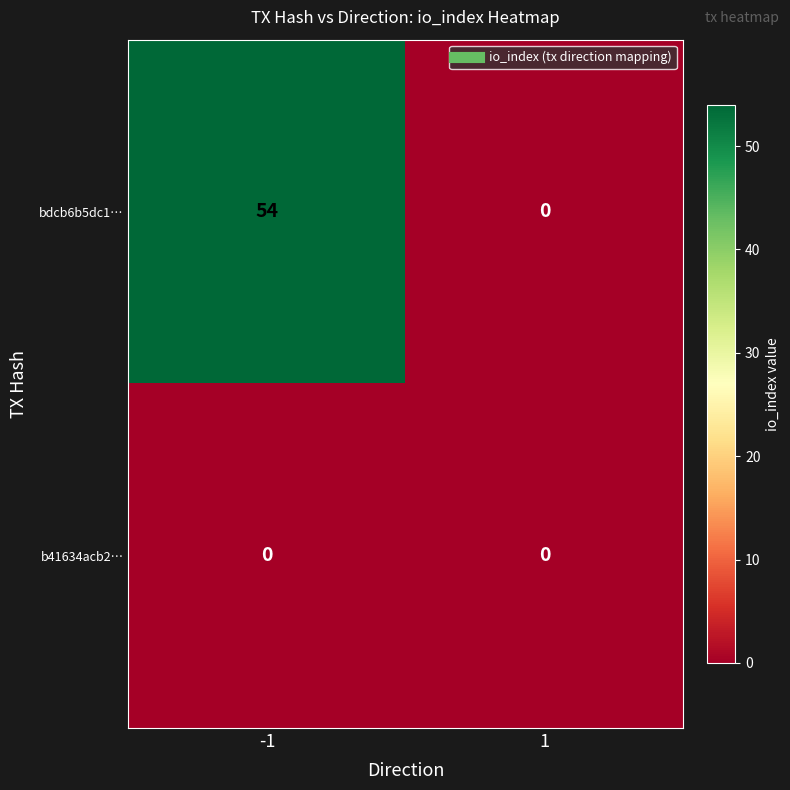

Between -1 and 1, which series saw the biggest shift?

bdcb6b5dc1…